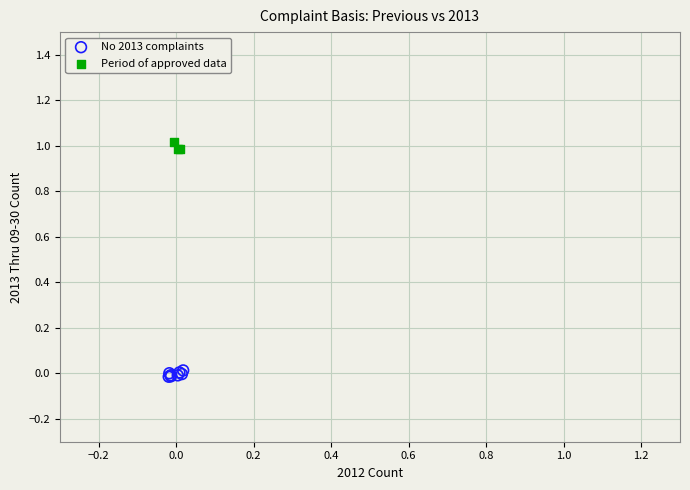

Which series reaches the maximum Y coordinate?

Period of approved data